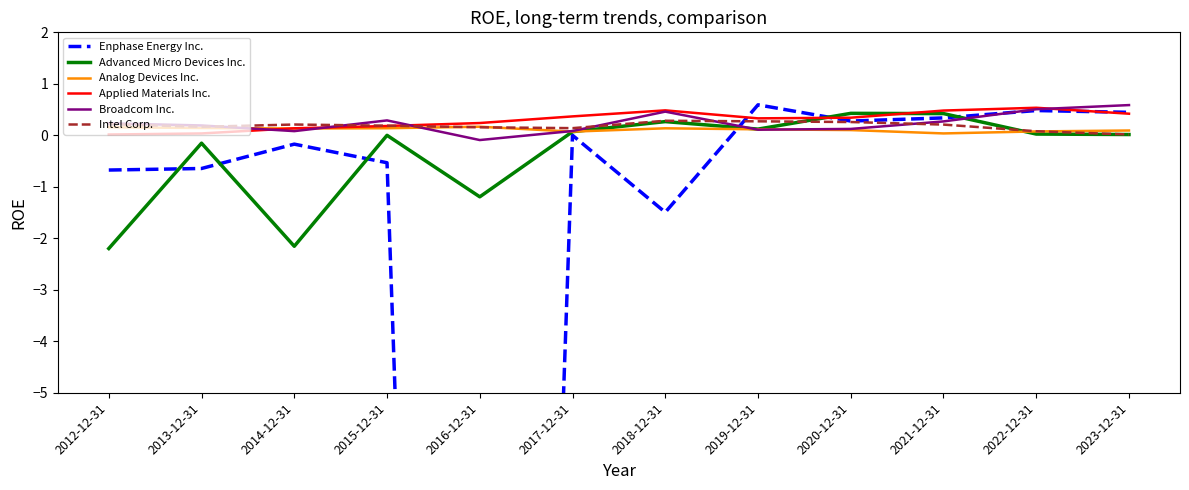

At which category does Intel Corp. reach its first local peak?

2014-12-31